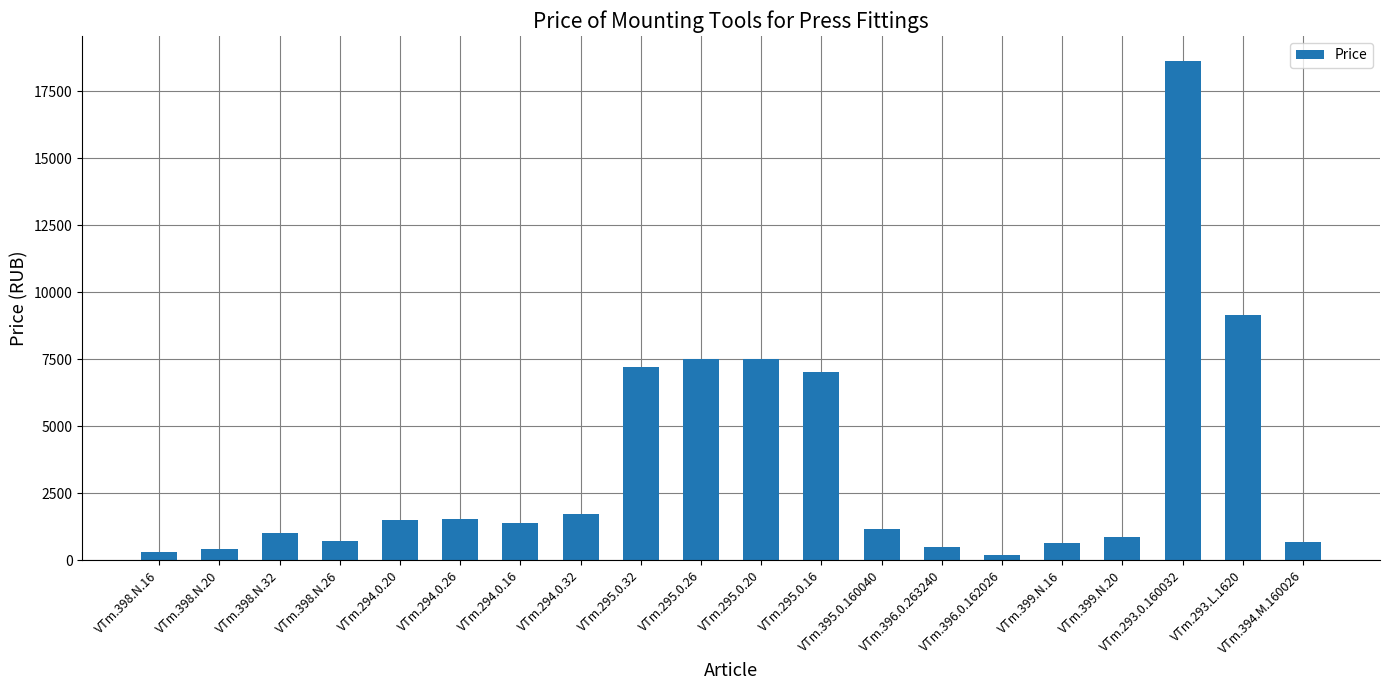

What position from the right is VTm.295.0.16?

9